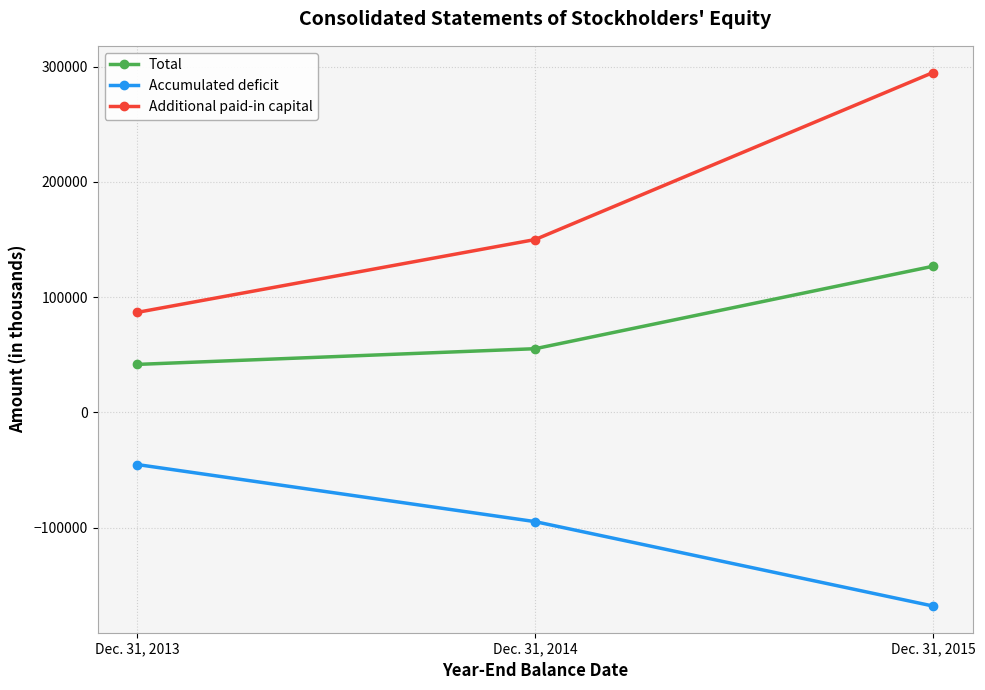

How many lines are shown in the chart?

3